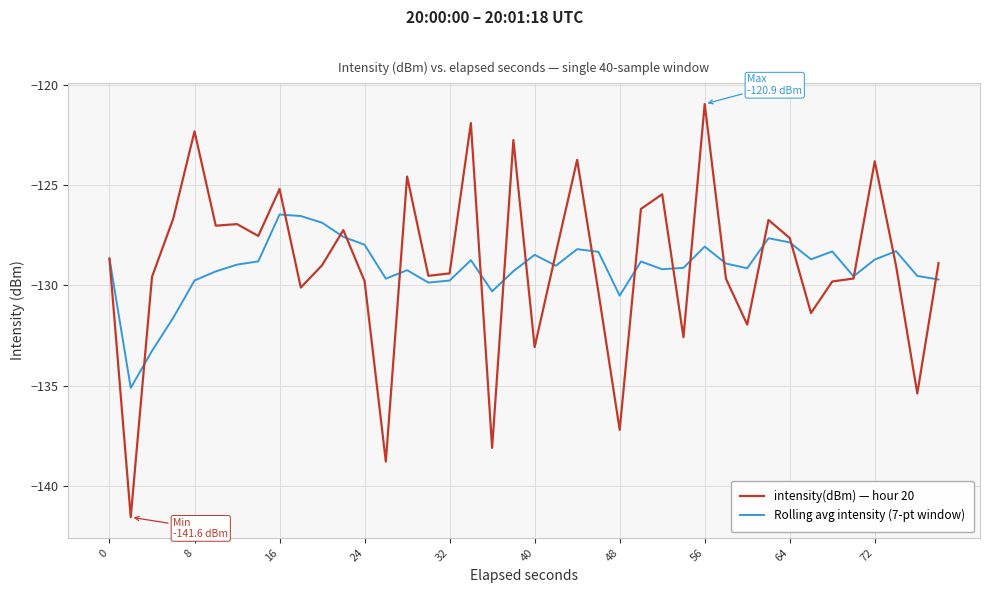

True or false: intensity(dBm) — hour 20 has more than 1 interior local peaks.

True